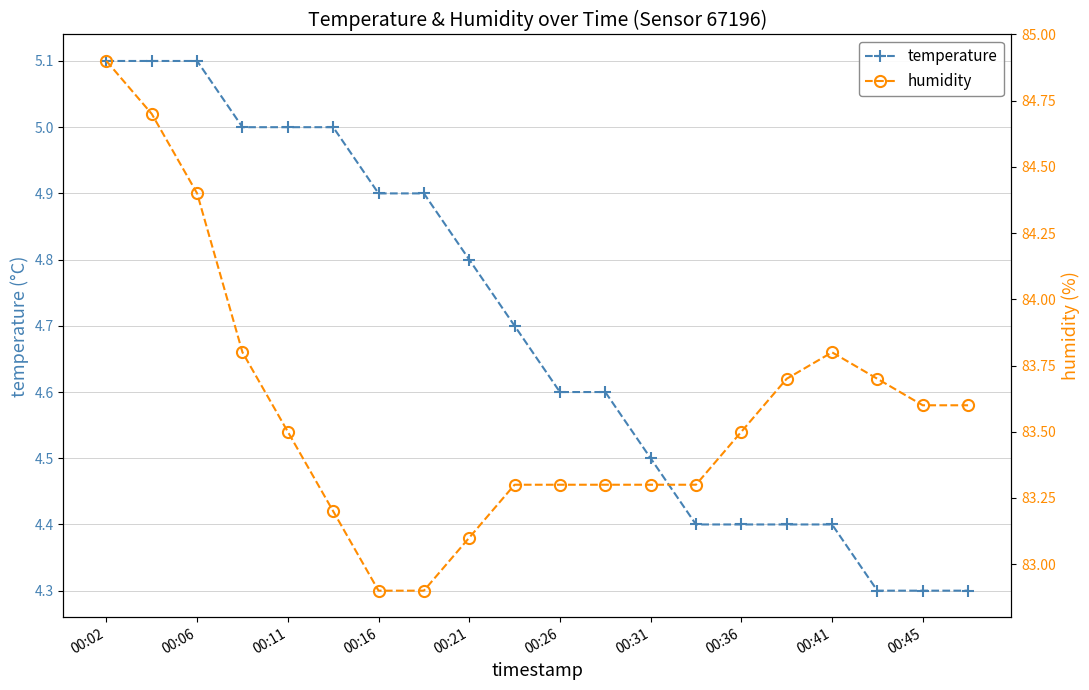

What is the minimum value for temperature?

4.3